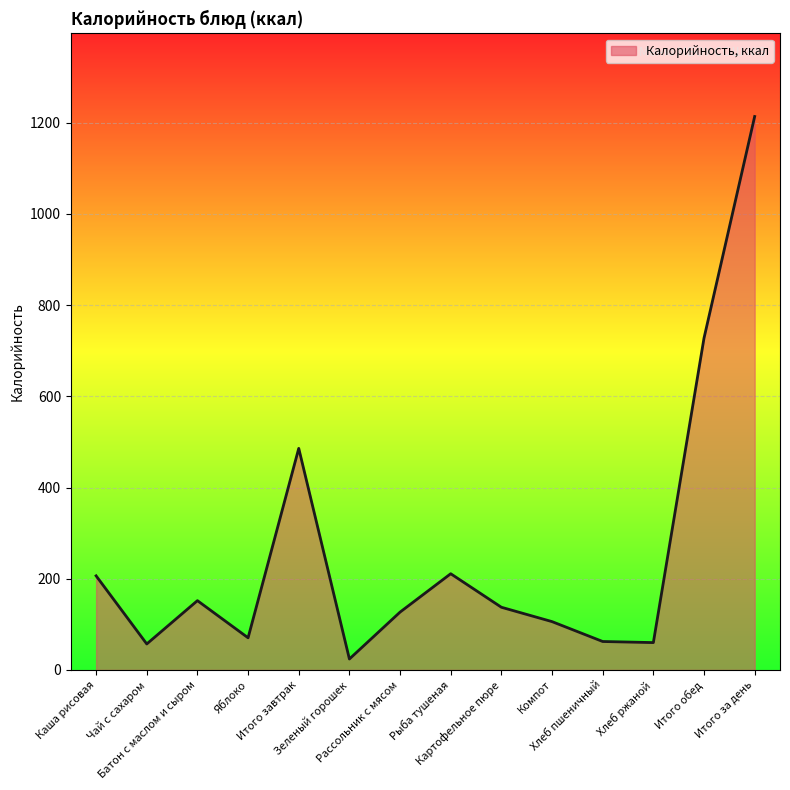

How many lines are shown in the chart?

1